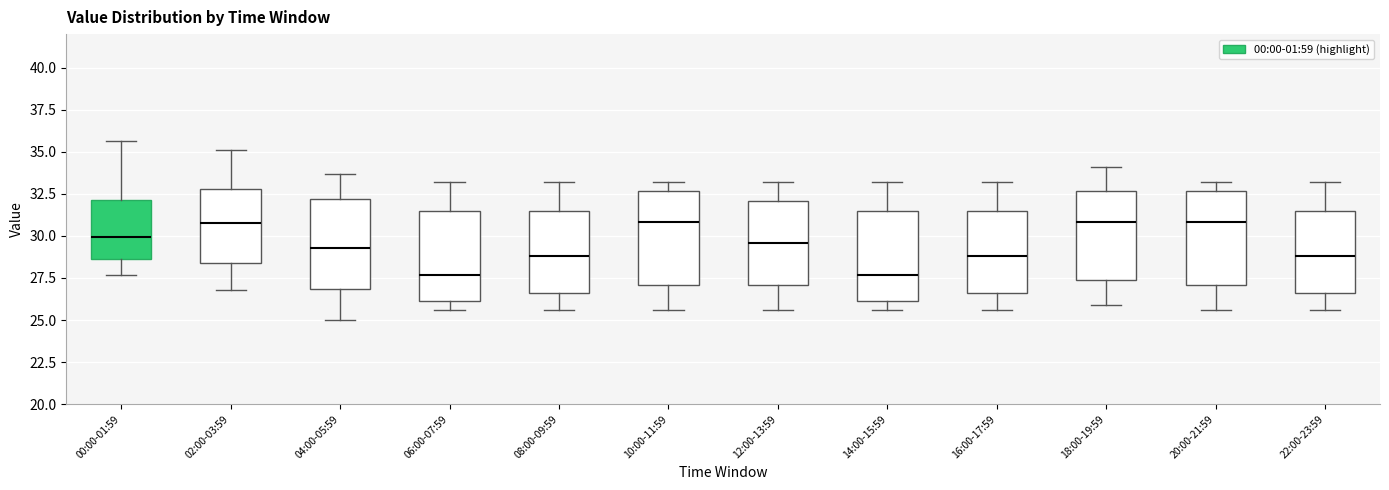

Reading left to right, read every box against the y-axis: the position of its median line, the range the box covers, and the ends of its whiskers. The values are not printed on the chart, so give them approximately, as read against the axis.

00:00-01:59: median 30.0, box 28.5 to 32.0, whiskers 27.5 to 35.5
02:00-03:59: median 31.0, box 28.5 to 33.0, whiskers 27.0 to 35.0
04:00-05:59: median 29.5, box 27.0 to 32.0, whiskers 25.0 to 33.5
06:00-07:59: median 27.5, box 26.0 to 31.5, whiskers 25.5 to 33.0
08:00-09:59: median 29.0, box 26.5 to 31.5, whiskers 25.5 to 33.0
10:00-11:59: median 31.0, box 27.0 to 32.5, whiskers 25.5 to 33.0
12:00-13:59: median 29.5, box 27.0 to 32.0, whiskers 25.5 to 33.0
14:00-15:59: median 27.5, box 26.0 to 31.5, whiskers 25.5 to 33.0
16:00-17:59: median 29.0, box 26.5 to 31.5, whiskers 25.5 to 33.0
18:00-19:59: median 31.0, box 27.5 to 32.5, whiskers 26.0 to 34.0
20:00-21:59: median 31.0, box 27.0 to 32.5, whiskers 25.5 to 33.0
22:00-23:59: median 29.0, box 26.5 to 31.5, whiskers 25.5 to 33.0